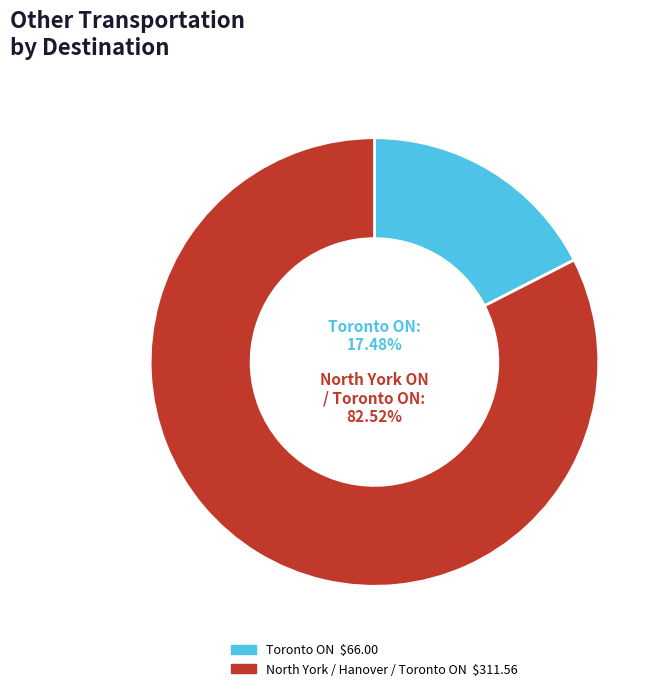

The Toronto ON slice represents 32% of the pie. True or false?

False